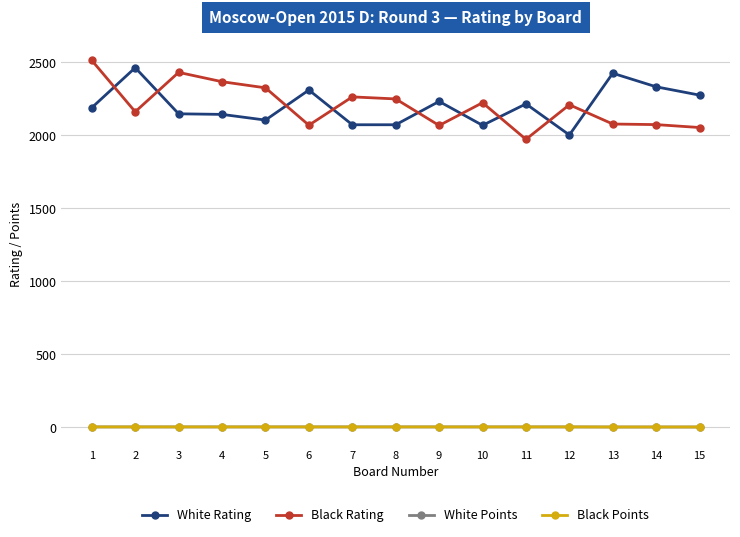

Which label corresponds to the largest value in the chart?

1